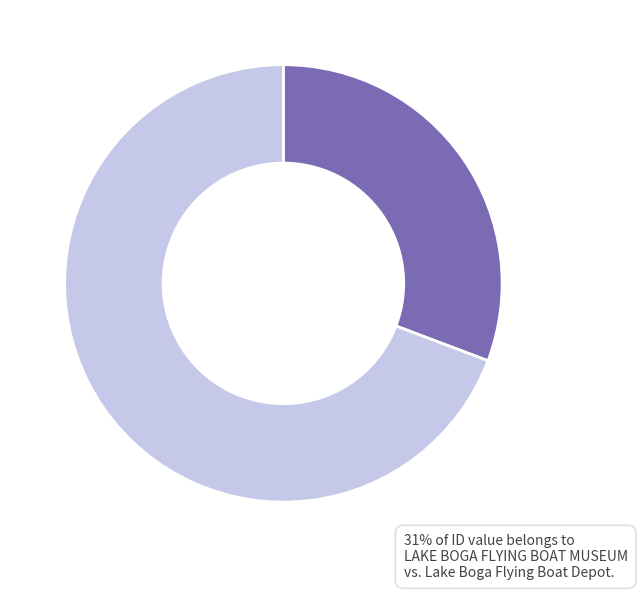

To the nearest percent, what is the average slice percentage?

50%